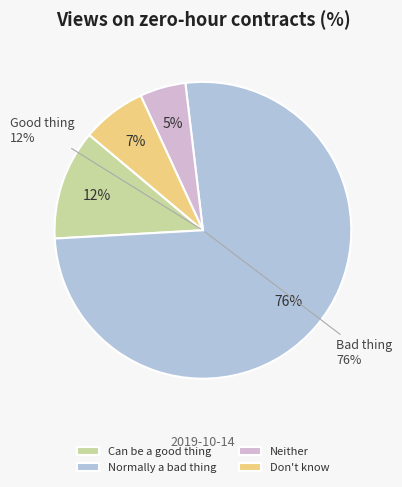

Count the number of slices in the pie.

4